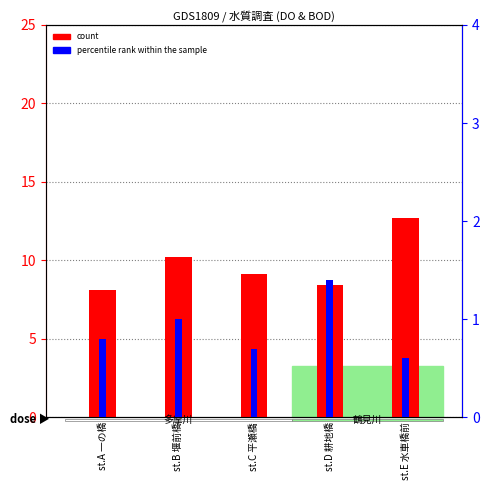

Rank the series at st.C 平瀬橋 from highest to lowest value.

count, percentile rank within the sample